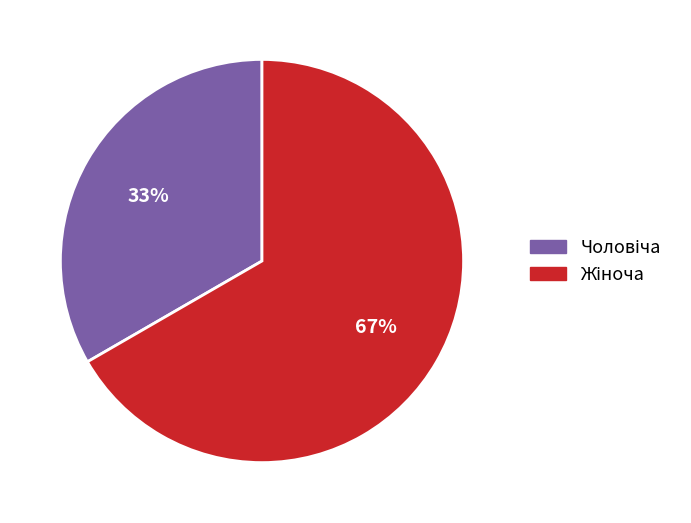

To the nearest percent, what is the average slice percentage?

50%